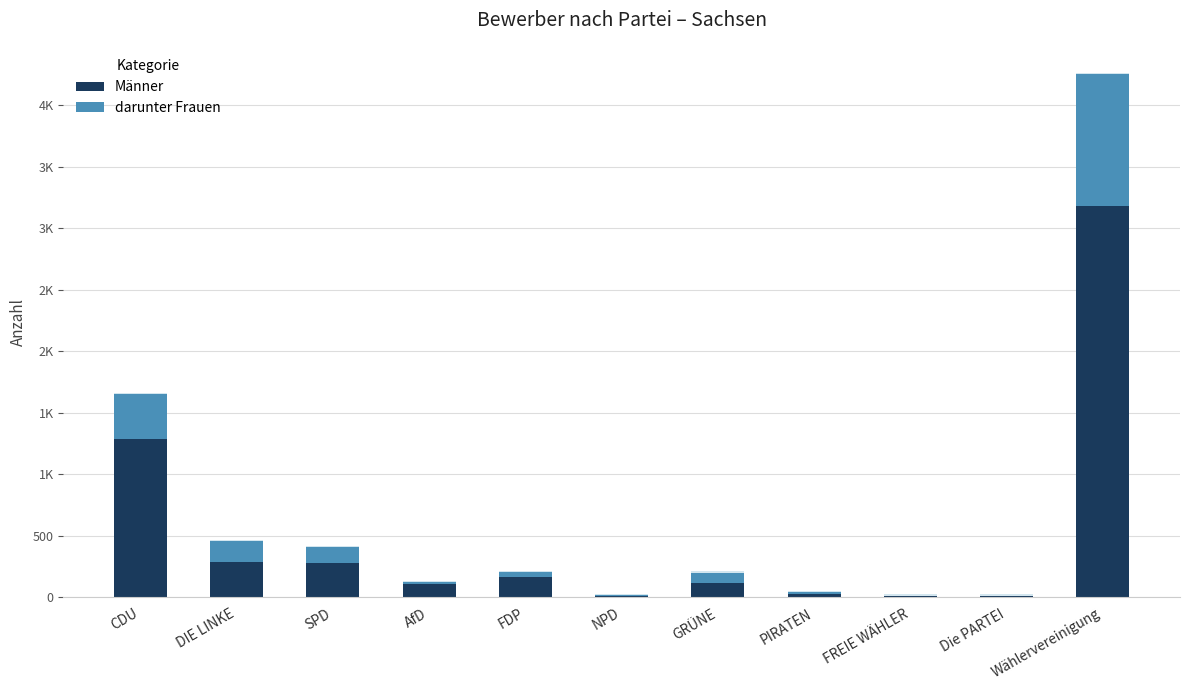

True or false: darunter Frauen has a value of 108 at DIE LINKE.

False